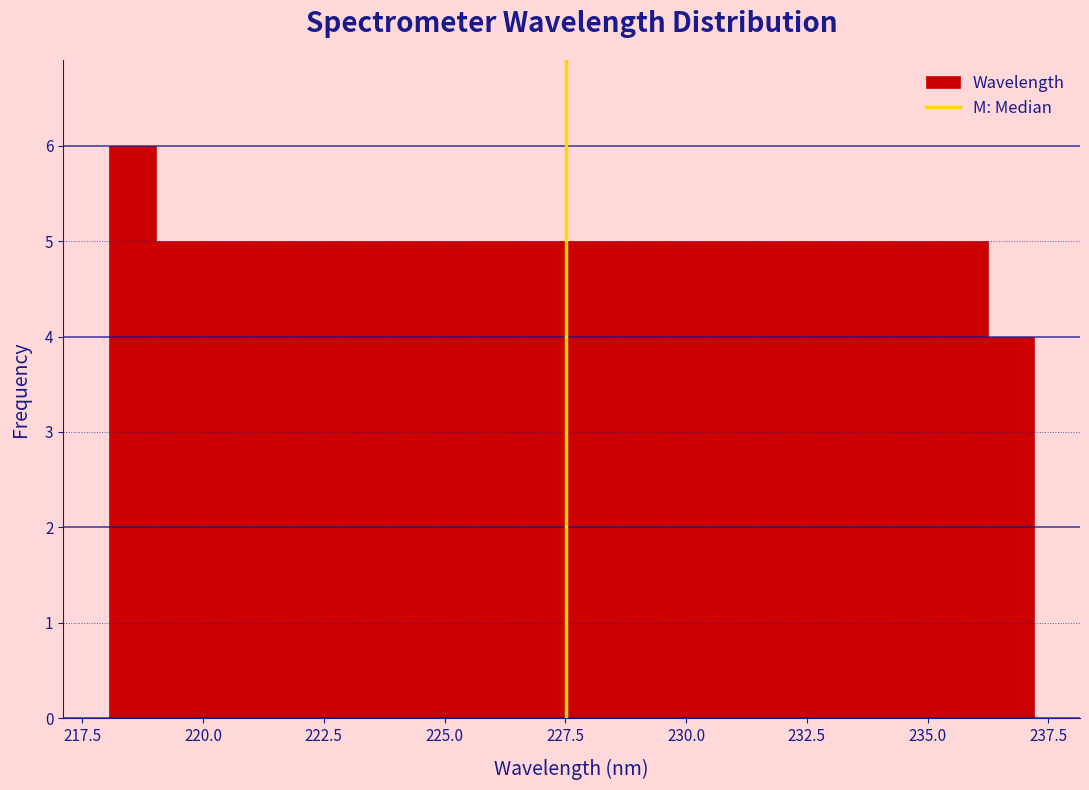

Read against the x-axis, roughly where is the centre of the tallest bar?

218.5